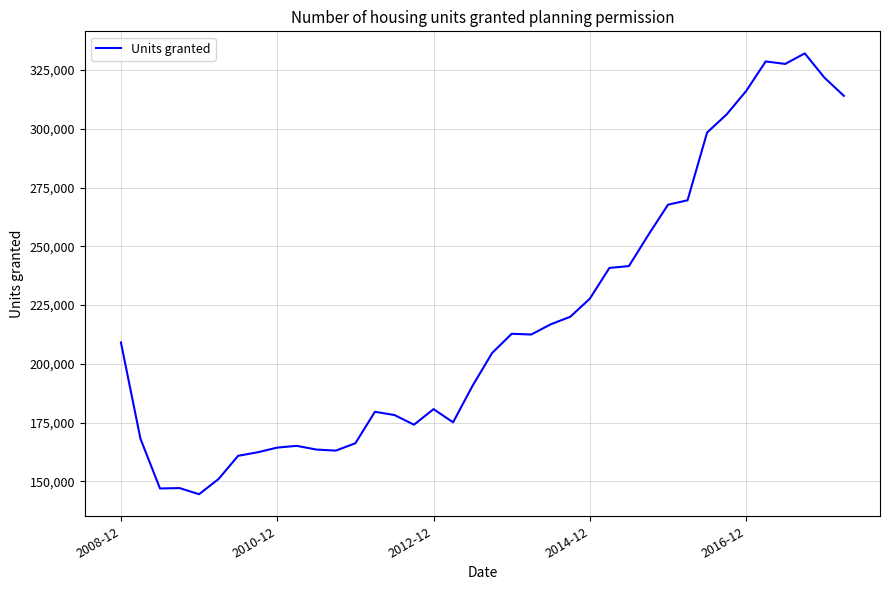

What is the difference between the maximum and minimum values?

187634